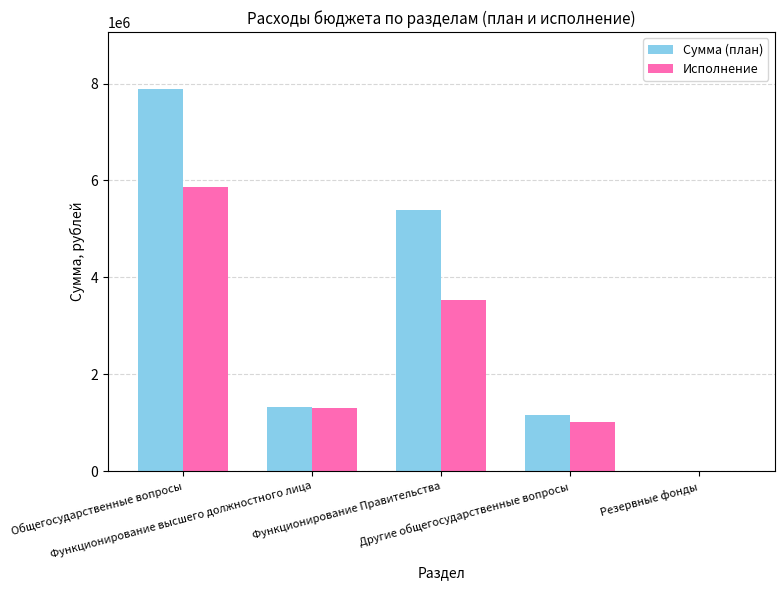

Which series has the largest total across all categories?

Сумма (план)